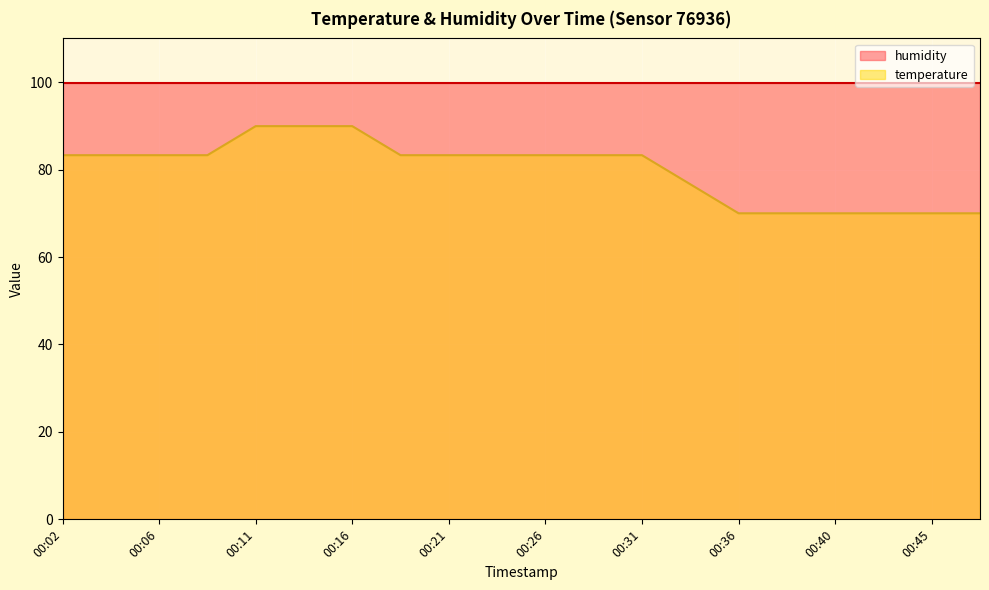

What is the average value?

80.0